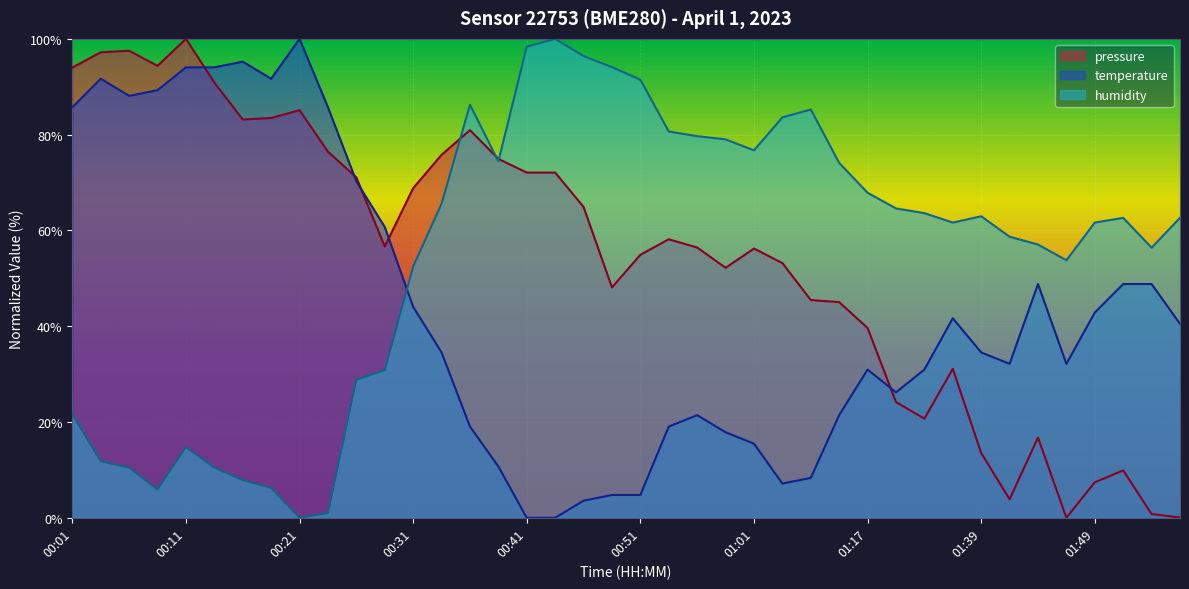

At which label does pressure reach its peak?

00:11